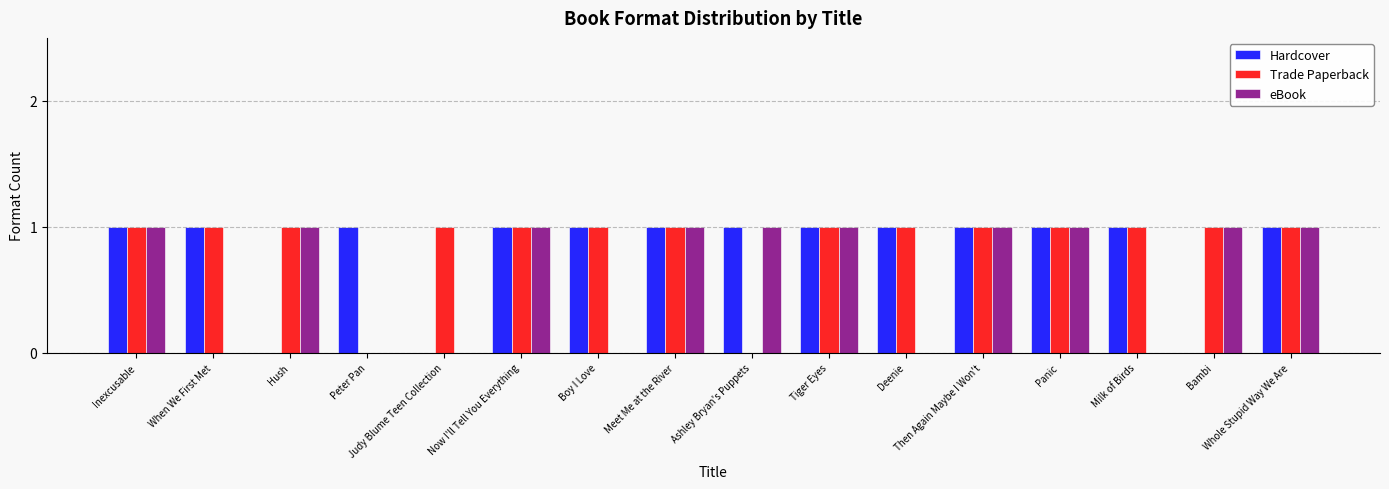

The eBook series shows 2 at Panic. True or false?

False